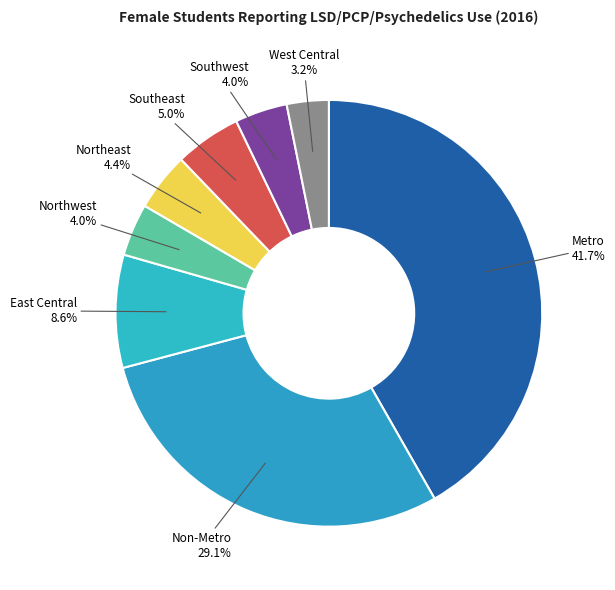

Approximately how many times larger is the value at Southwest compared to East Central?

0.5